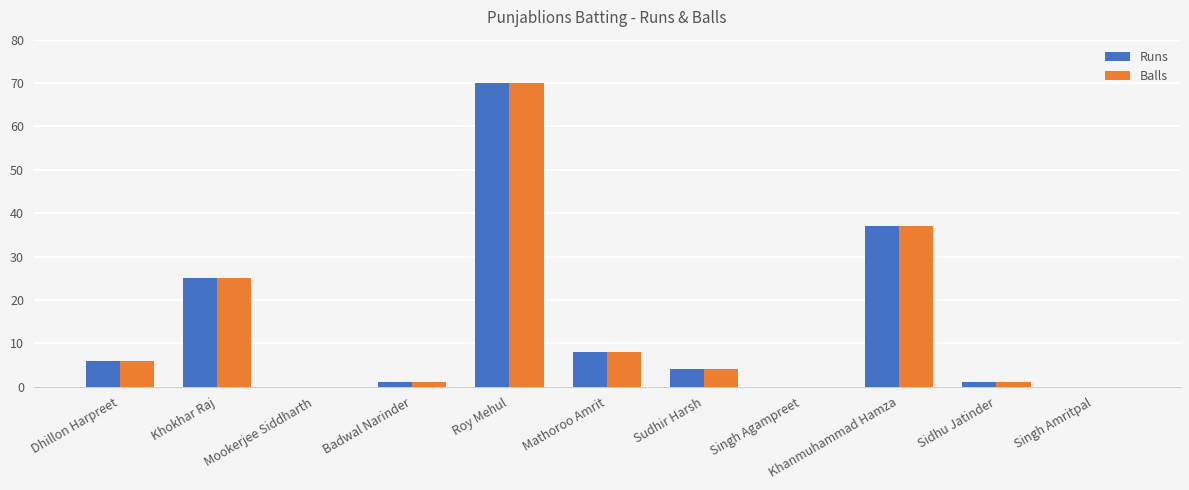

Reading left to right, list all the values displayed in this chart.

Runs: Dhillon Harpreet=6	Khokhar Raj=25	Mookerjee Siddharth=0	Badwal Narinder=1	Roy Mehul=70	Mathoroo Amrit=8	Sudhir Harsh=4	Singh Agampreet=0	Khanmuhammad Hamza=37	Sidhu Jatinder=1	Singh Amritpal=0
Balls: Dhillon Harpreet=6	Khokhar Raj=25	Mookerjee Siddharth=0	Badwal Narinder=1	Roy Mehul=70	Mathoroo Amrit=8	Sudhir Harsh=4	Singh Agampreet=0	Khanmuhammad Hamza=37	Sidhu Jatinder=1	Singh Amritpal=0